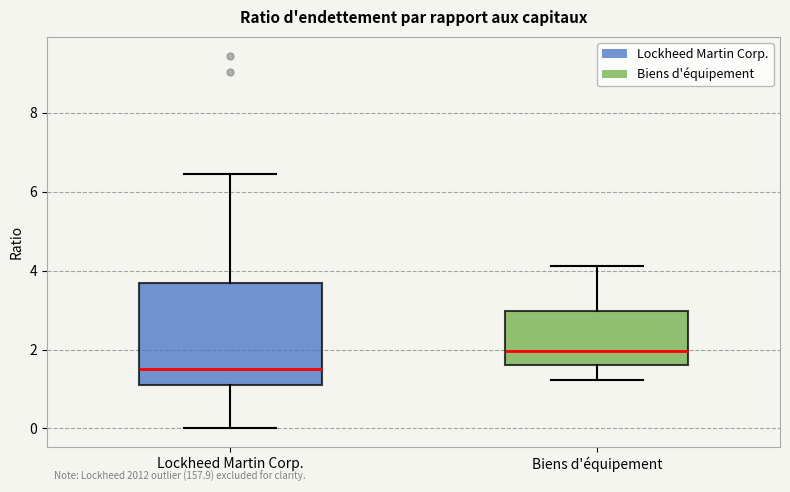

Reading left to right, transcribe this box plot: for each box, give where its median line is, the range the box spans, and where its two whiskers end, as read against the y-axis. The values are not printed on the chart, so give them approximately, as read against the axis.

Lockheed Martin Corp.: median 1.6, box 1.2 to 3.6, whiskers 0.0 to 6.4
Biens d'équipement: median 2.0, box 1.6 to 3.0, whiskers 1.2 to 4.2